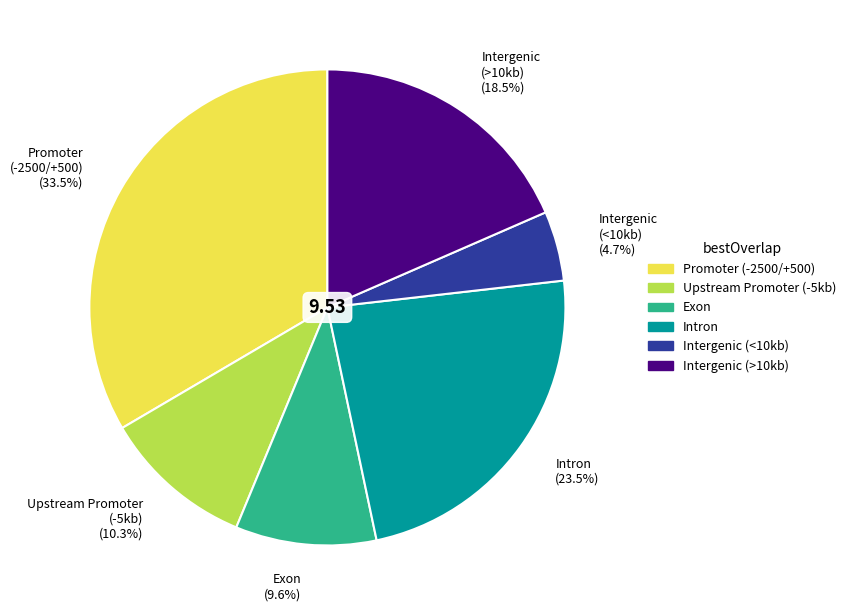

Do Promoter (-2500/+500) (33.5%) and Upstream Promoter (-5kb) (10.3%) together represent more than half of the pie?

No